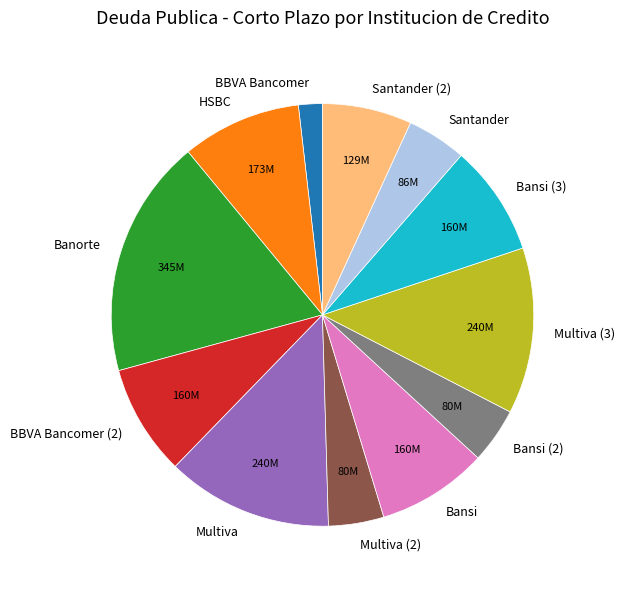

Does Bansi (3) account for over 50% of the chart?

No